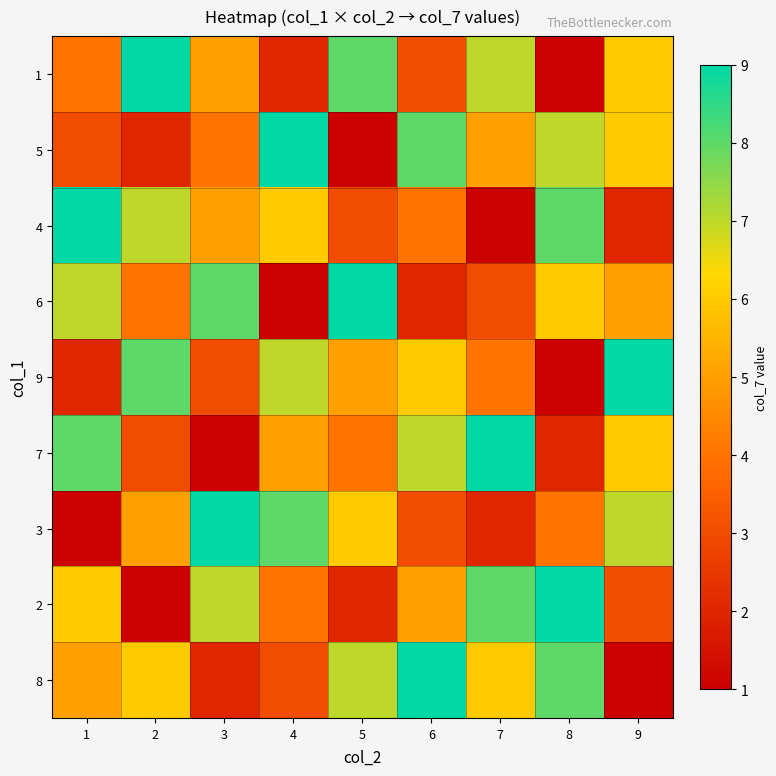

How many categories are shown in the chart?

9